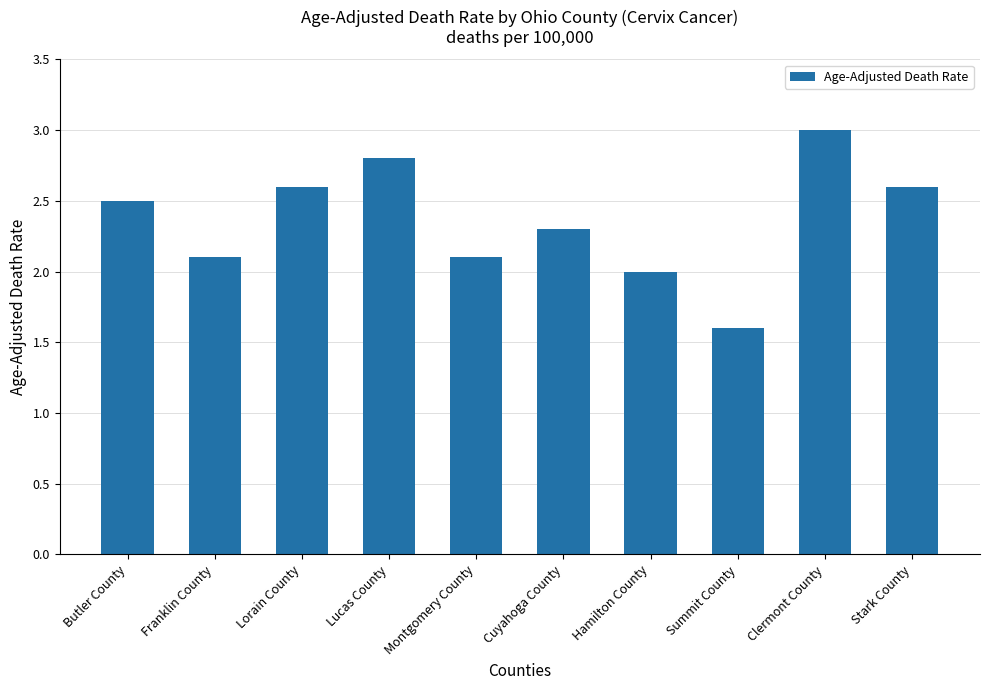

Reading left to right, transcribe all the data shown in this chart.

2.5	2.1	2.6	2.8	2.1	2.3	2.0	1.6	3.0	2.6